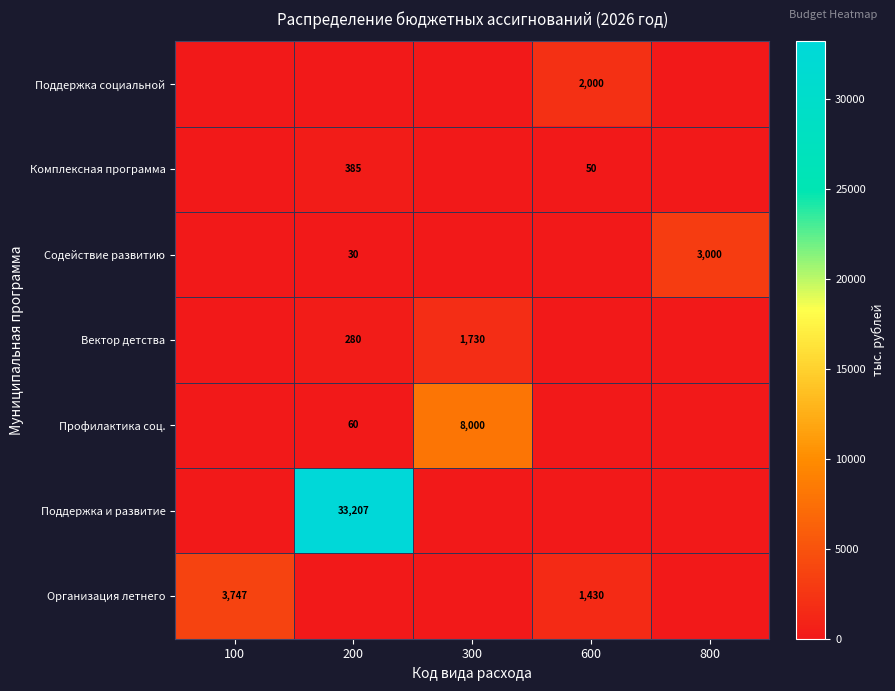

True or false: Поддержка и развитие has a value of -15867.5 at 100.

False